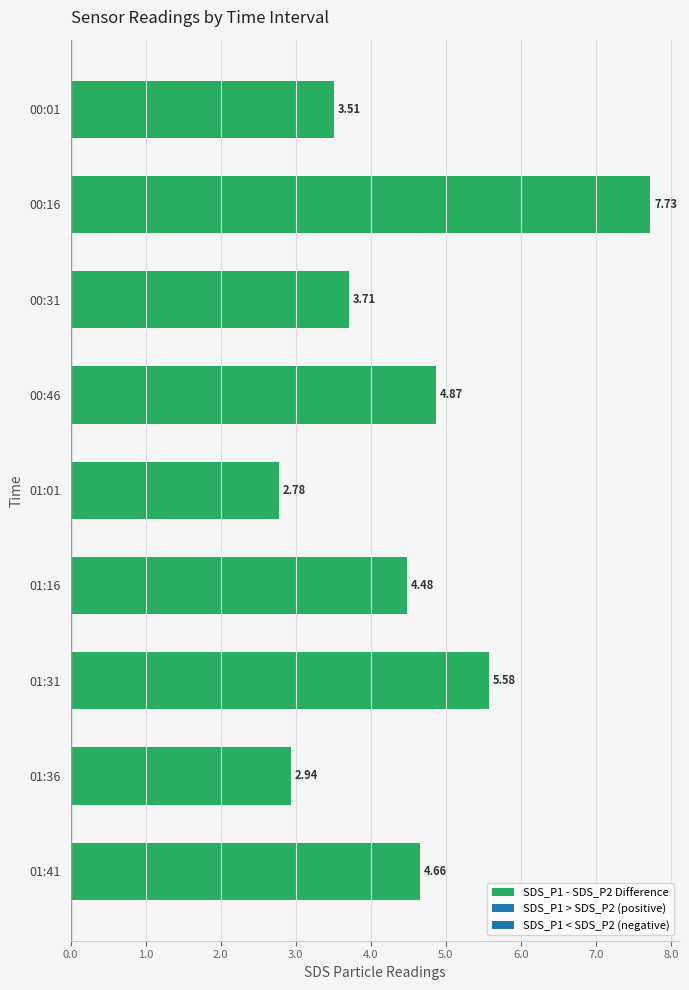

What is the difference between the values at 01:31 and 01:16?

1.1